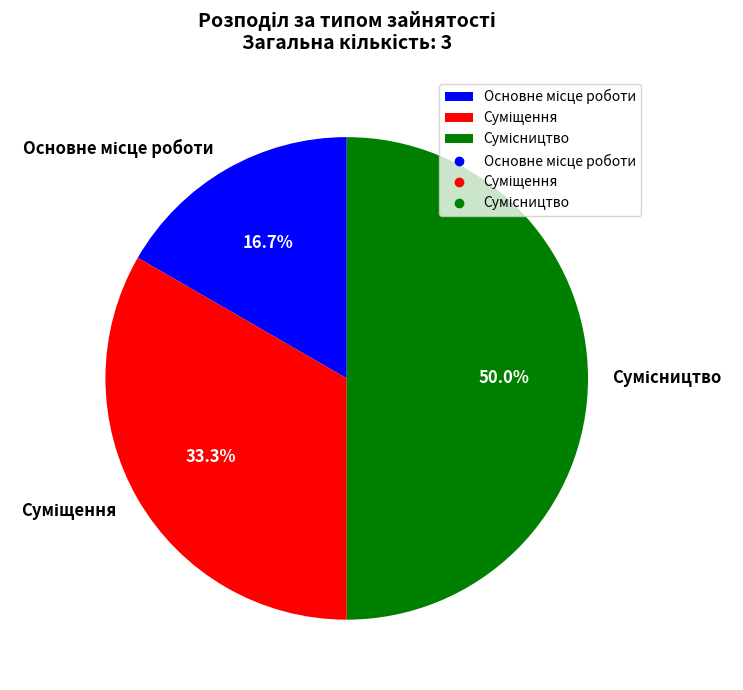

How many slices are in this pie chart?

3